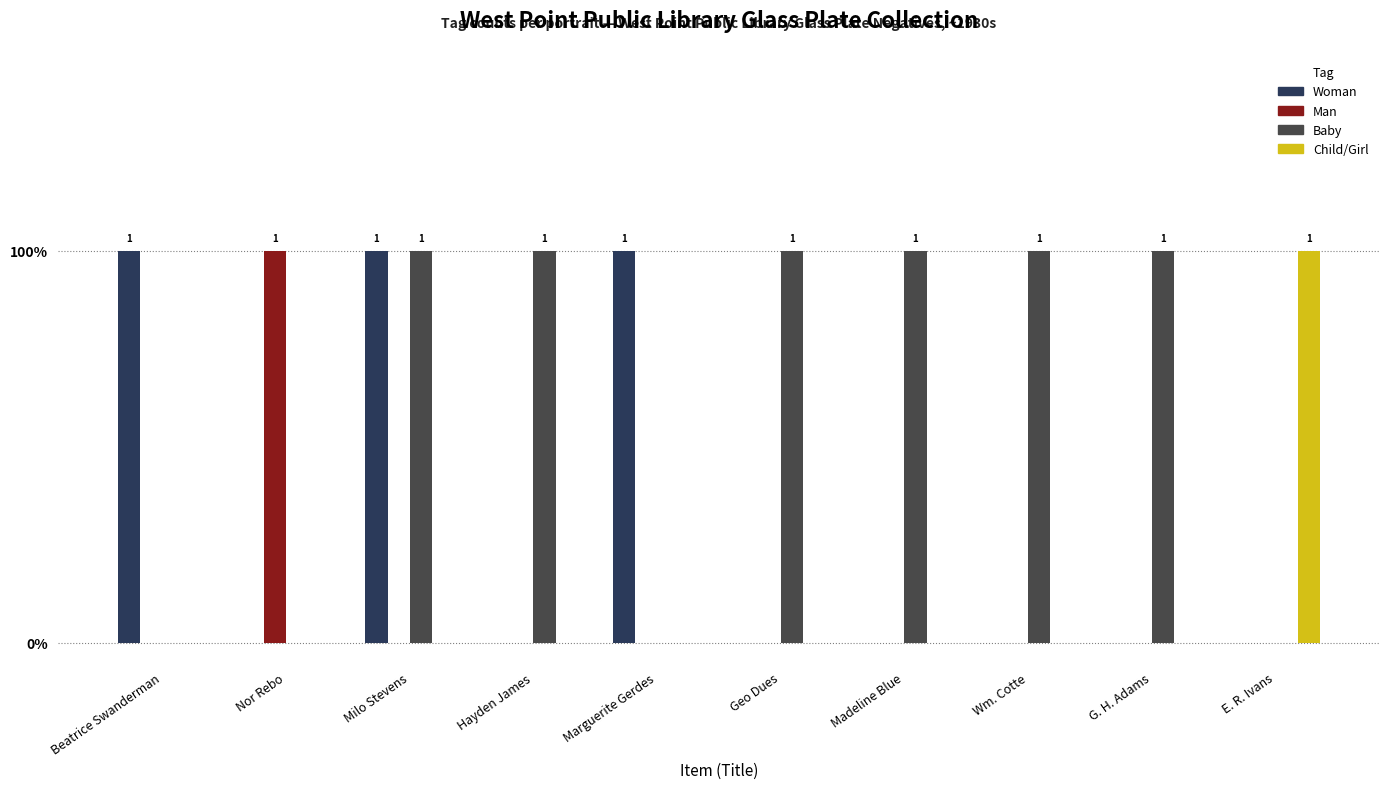

Reading left to right, transcribe all the data shown in this chart.

Woman: 1	0	1	0	1	0	0	0	0	0
Man: 0	1	0	0	0	0	0	0	0	0
Baby: 0	0	1	1	0	1	1	1	1	0
Child/Girl: 0	0	0	0	0	0	0	0	0	1